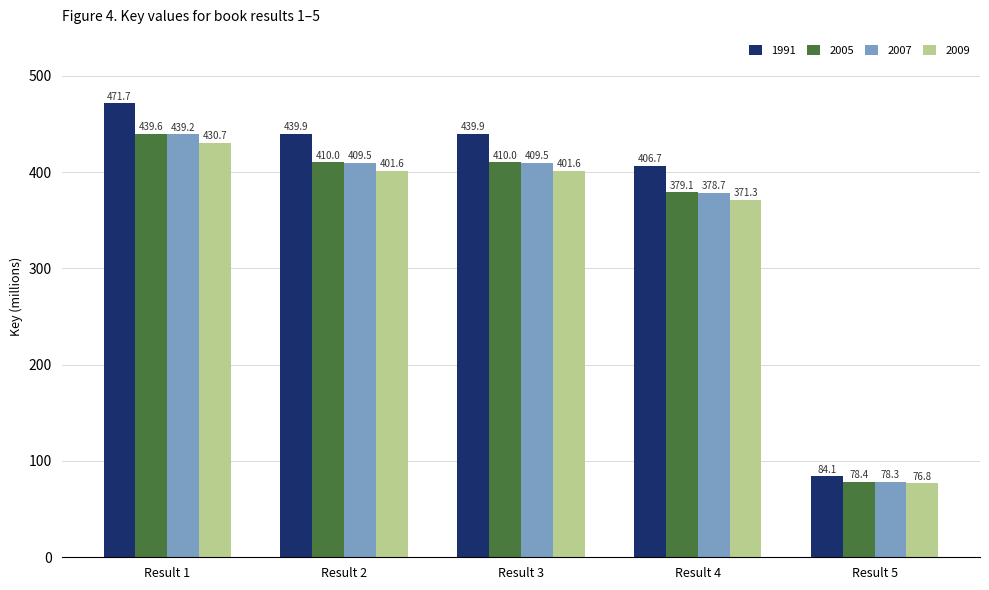

Which category has the lowest value across all series?

Result 5